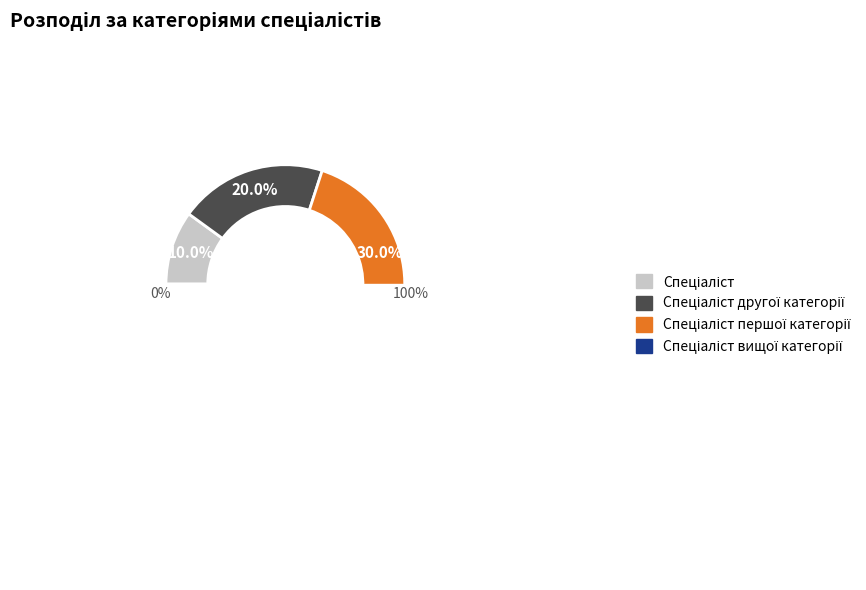

Count the number of slices in the pie.

4